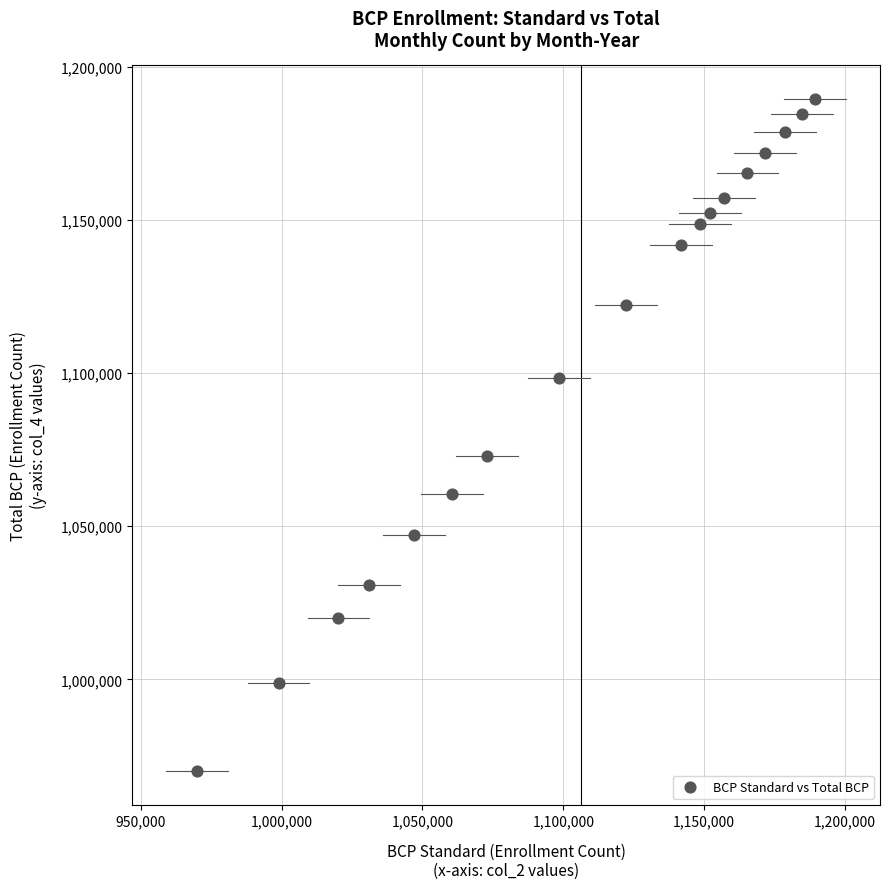

What Y value in the scatter plot is closest to 1079744?

1072988